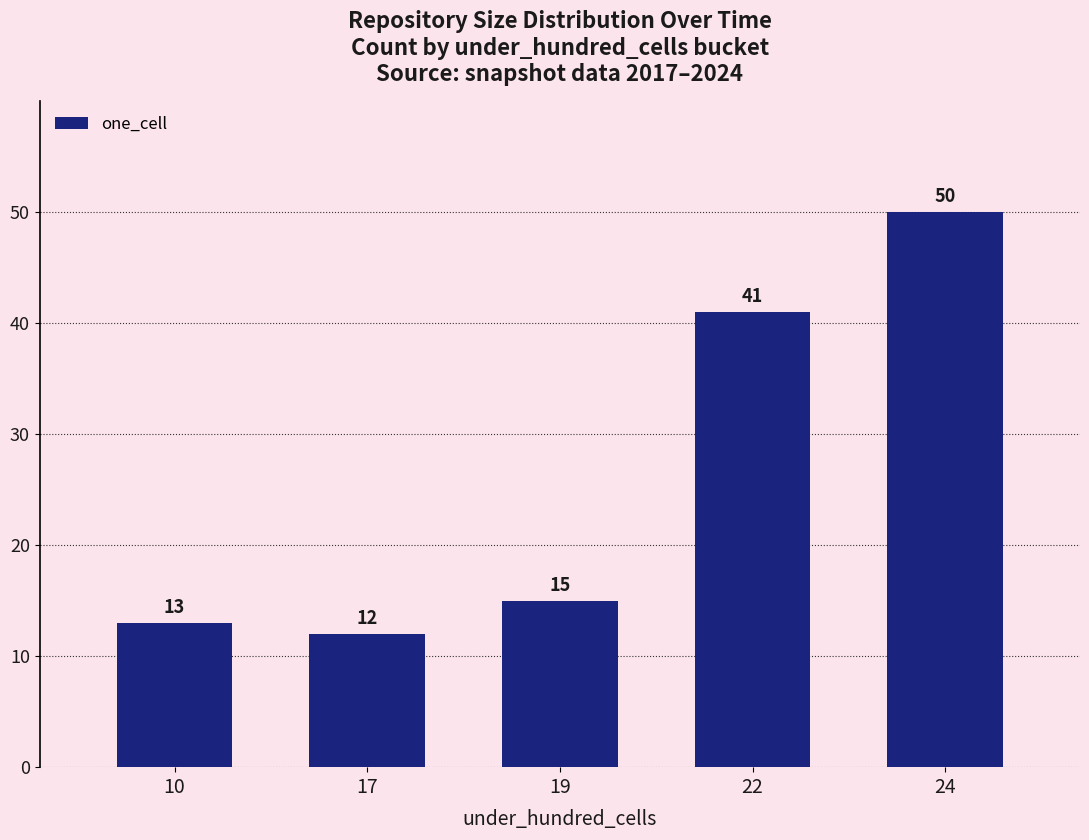

Rank the categories by value from highest to lowest.

24, 22, 19, 10, 17